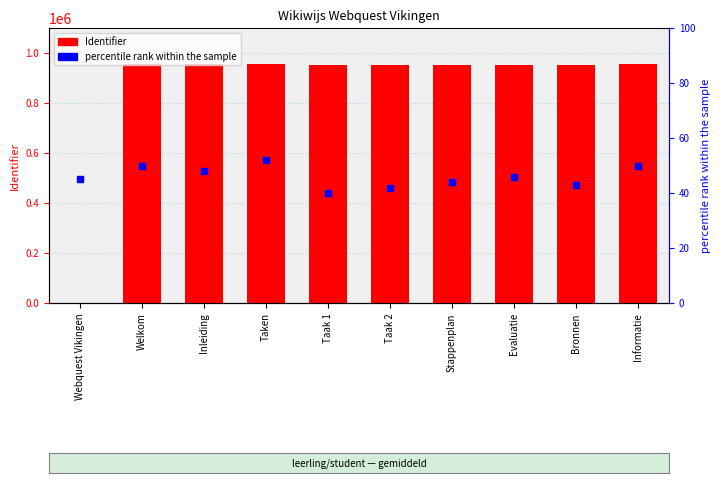

Is the value of percentile rank within the sample at Welkom greater than the value of Identifier at Stappenplan?

No